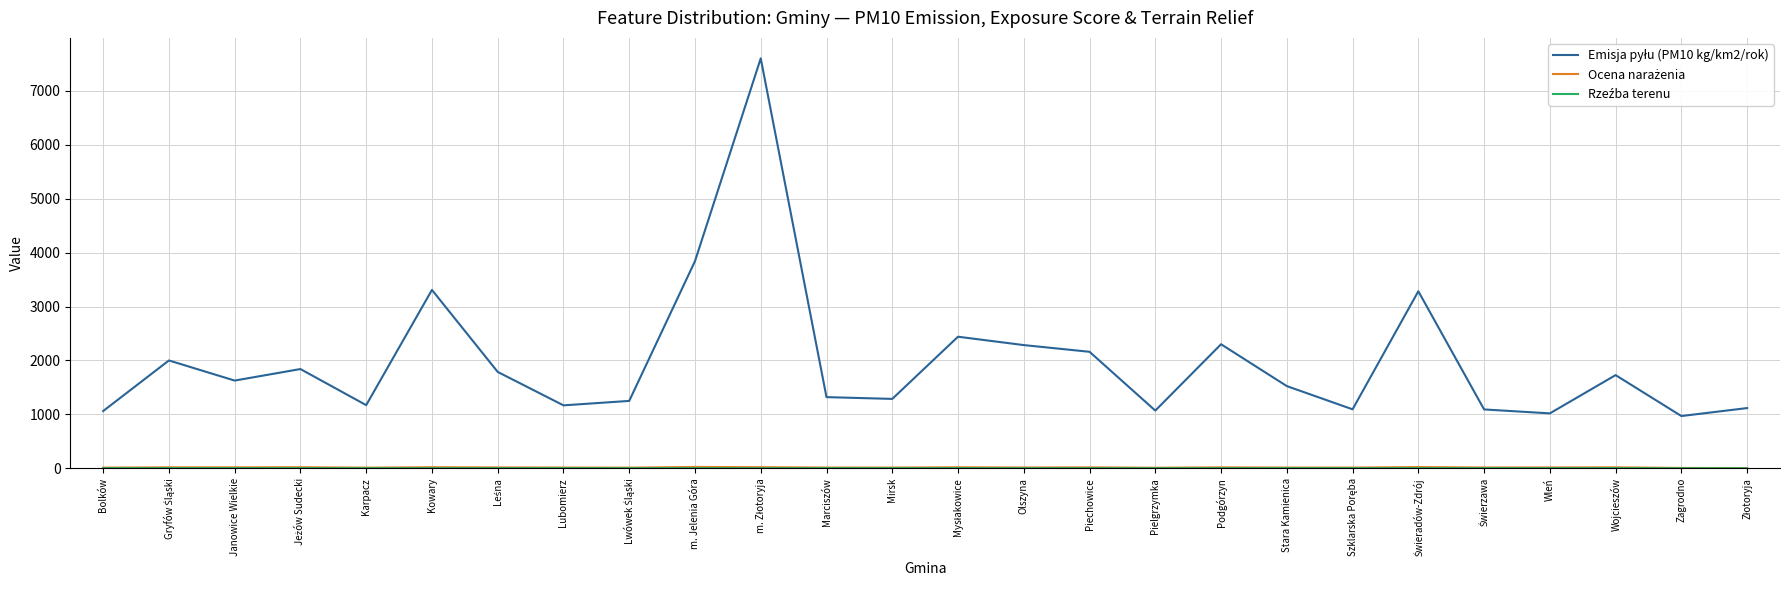

What is the maximum value shown in the chart?

7600.8